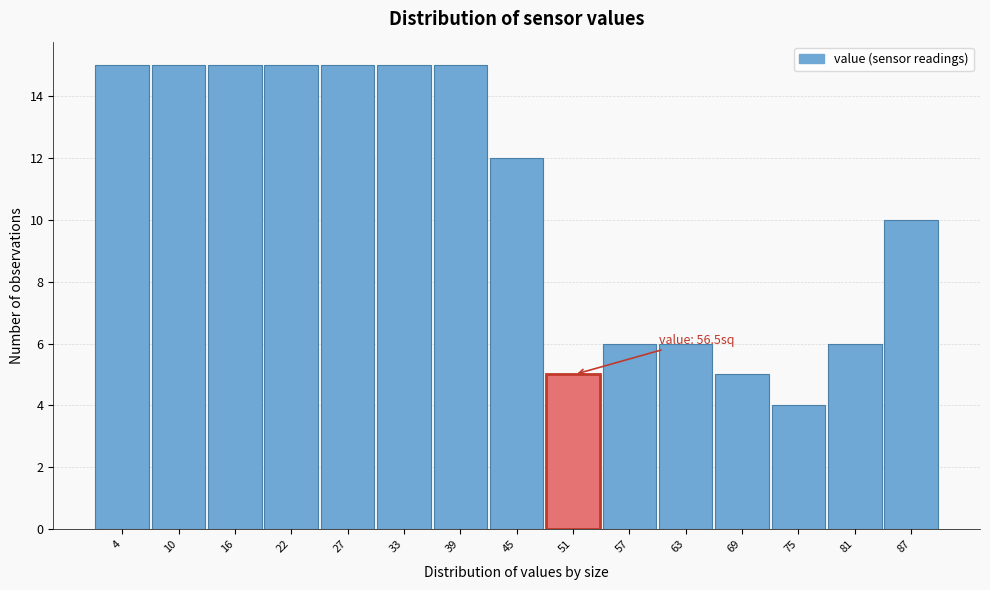

Reading left to right, extract all data points from this chart.

4=15	10=15	16=15	22=15	27=15	33=15	39=15	45=12	51=5	57=6	63=6	69=5	75=4	81=6	87=10